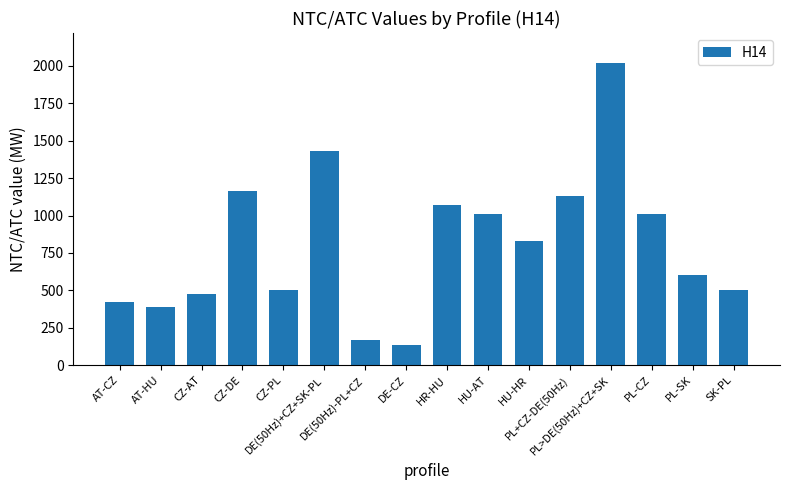

What is the sum of all values?

12861